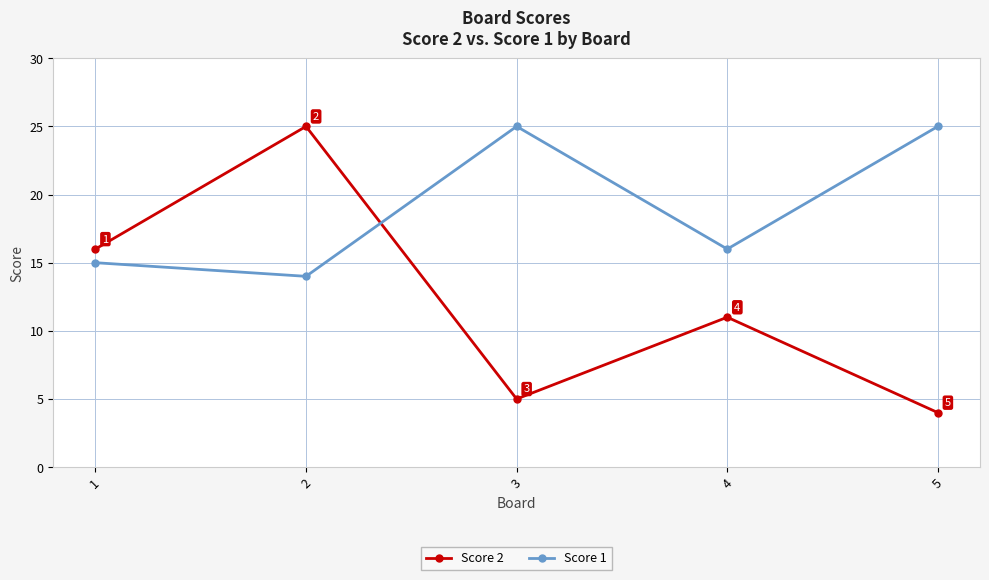

At which label does Score 2 first exceed 11?

1